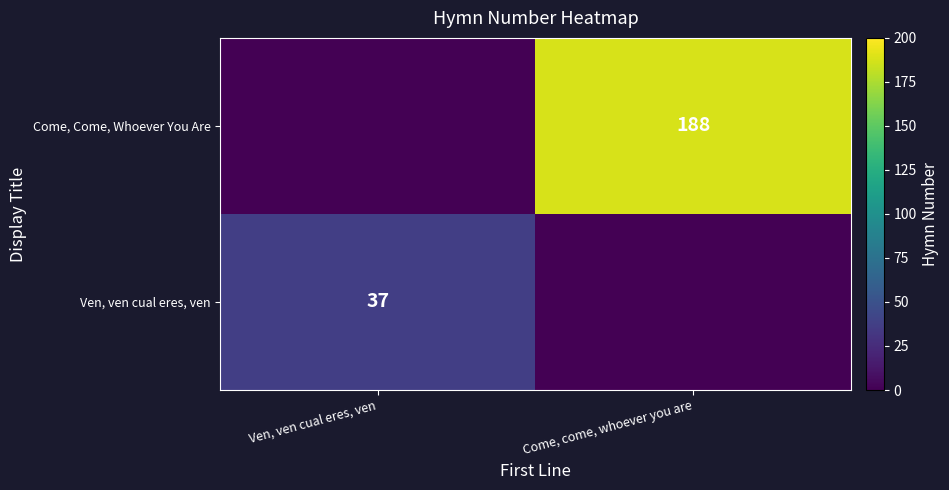

The Come, Come, Whoever You Are series shows 188 at Come, come, whoever you are. True or false?

True